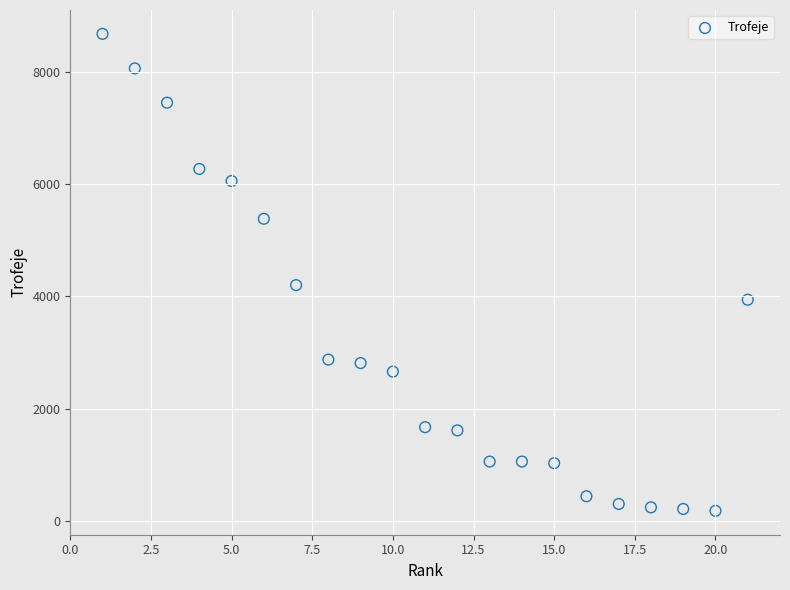

What is the range of X values (max minus min)?

20